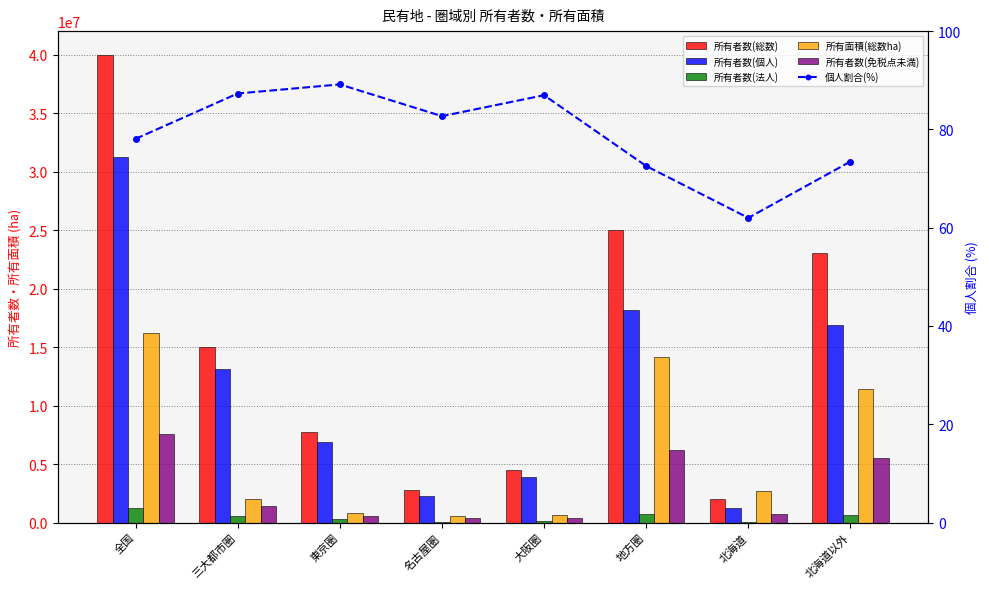

What is the sum of all 個人割合(%) values?

632.2